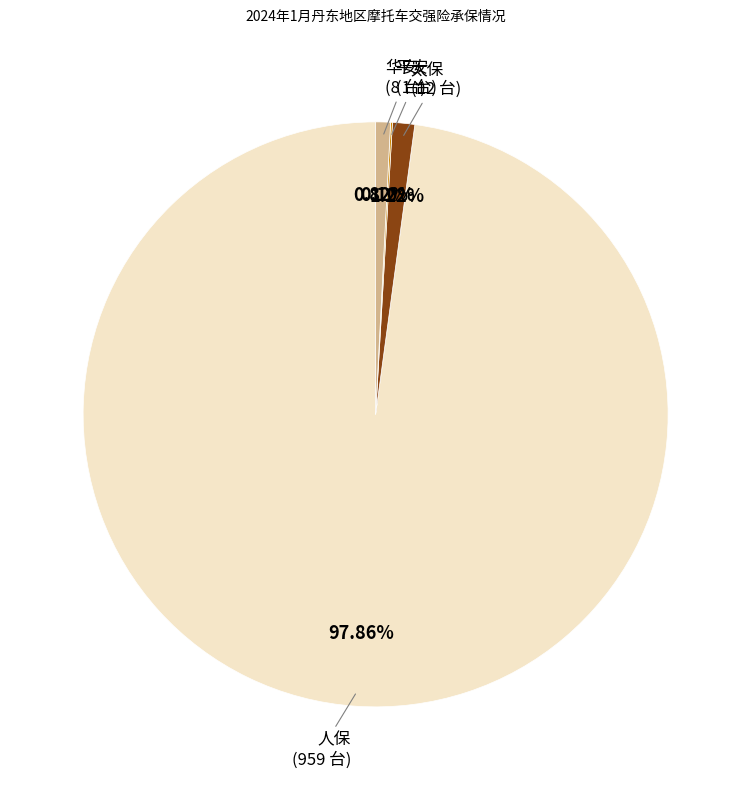

What is the ratio of the value at 太保 to the value at 华安?

1.5